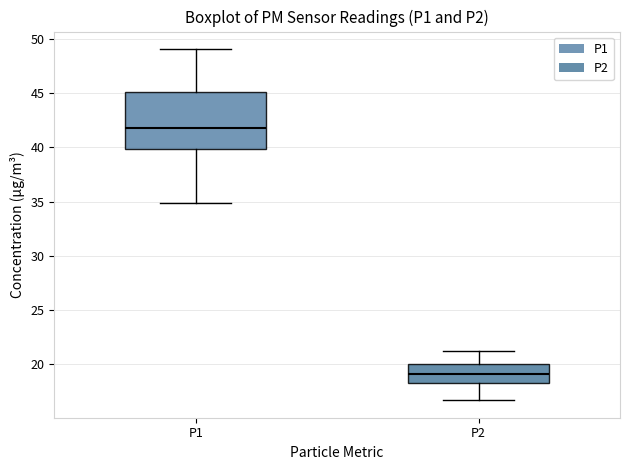

Reading left to right, read every box against the y-axis: the position of its median line, the range the box covers, and the ends of its whiskers. The values are not printed on the chart, so give them approximately, as read against the axis.

P1: median 42.0, box 40.0 to 45.0, whiskers 35.0 to 49.0
P2: median 19.0, box 18.5 to 20.0, whiskers 16.5 to 21.0